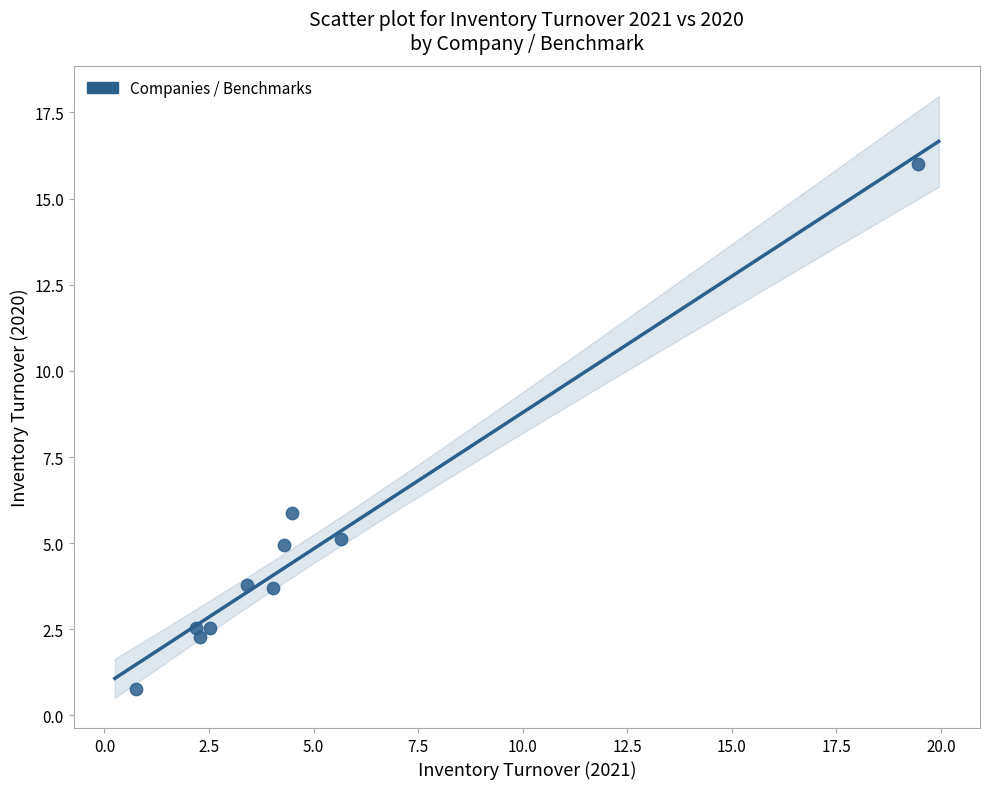

What Y value in the scatter plot is closest to 8?

5.9